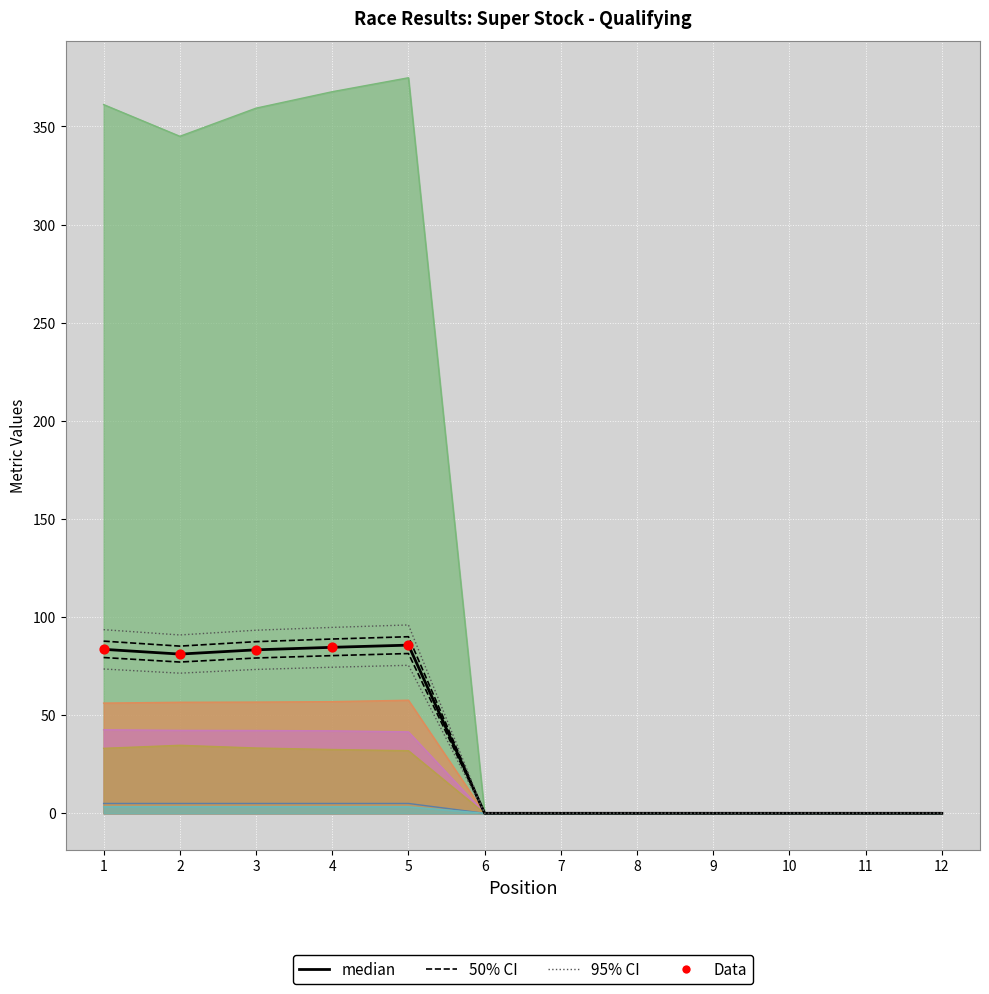

Which series reaches the maximum Y coordinate?

Total Time